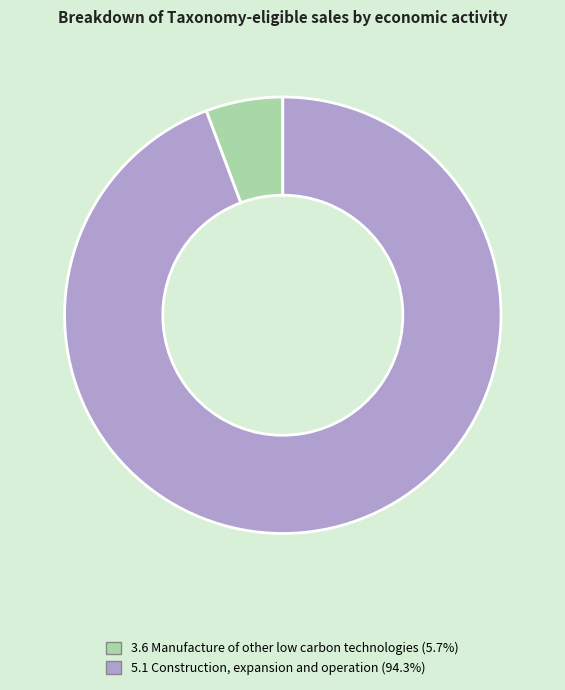

Which category has the smallest portion of the pie?

3.6 Manufacture of other low carbon technologies